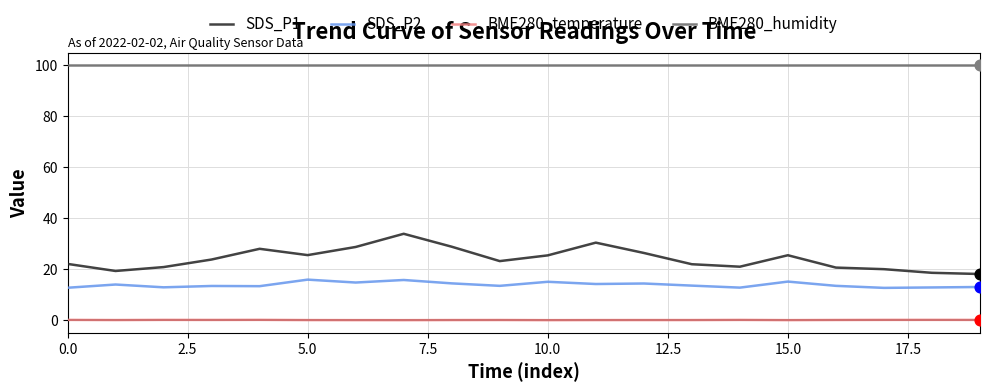

At how many categories does at least one series exceed 25?

20